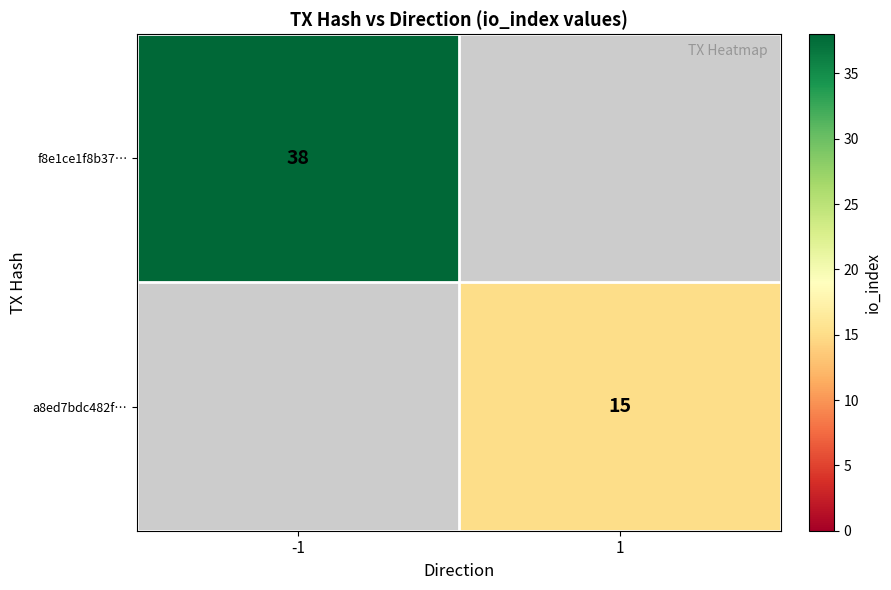

True or false: f8e1ce1f8b37… has a value of 38 at -1.

True